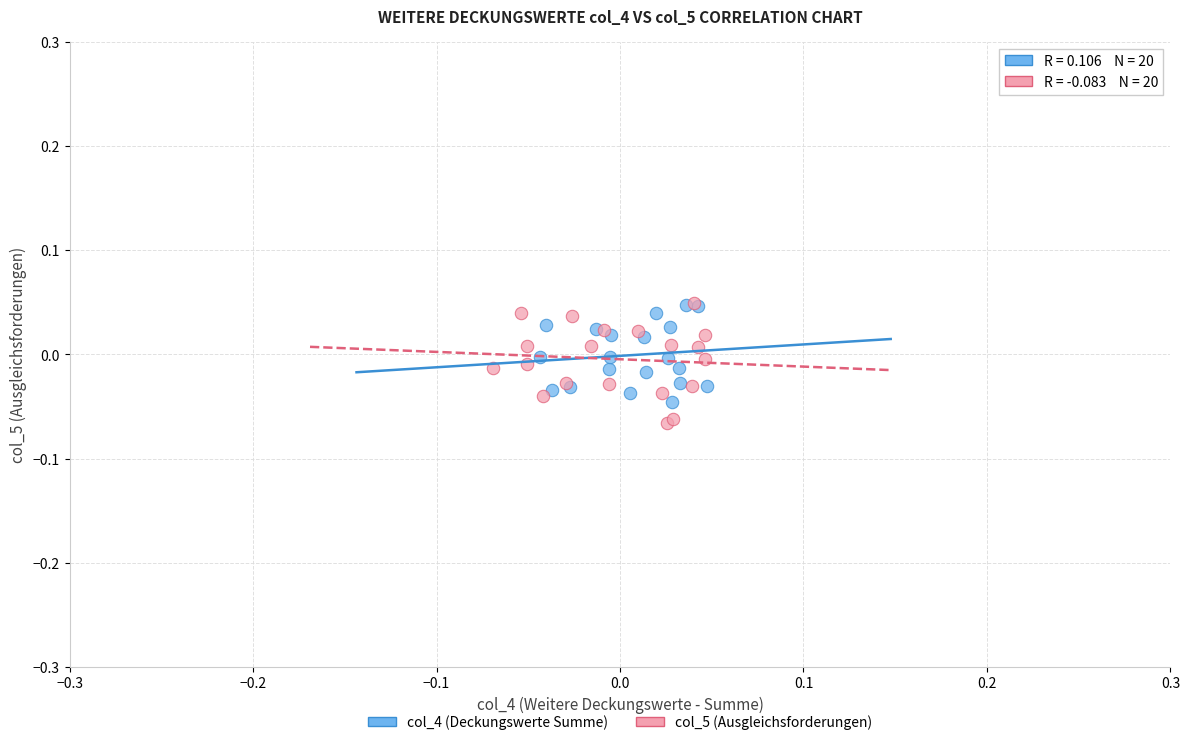

Which series contains the lowest Y value?

col_5 (Ausgleichsforderungen)